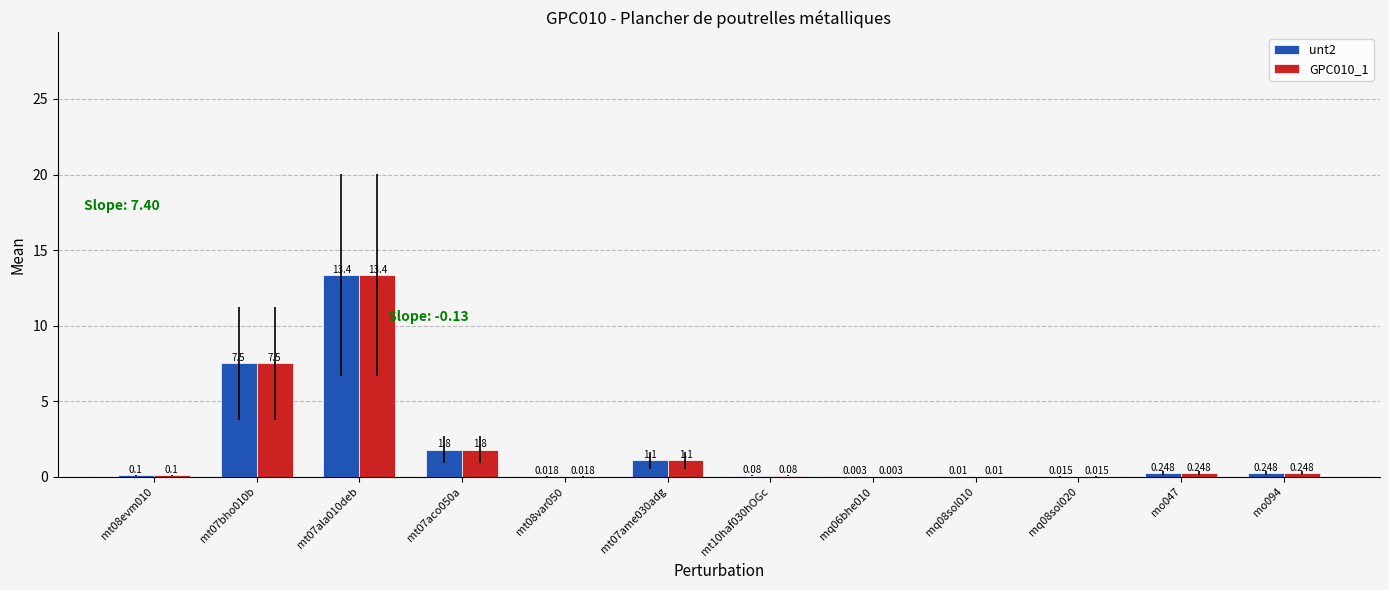

Is the value of GPC010_1 at mq08sol020 greater than the value of unt2 at mt07bho010b?

No